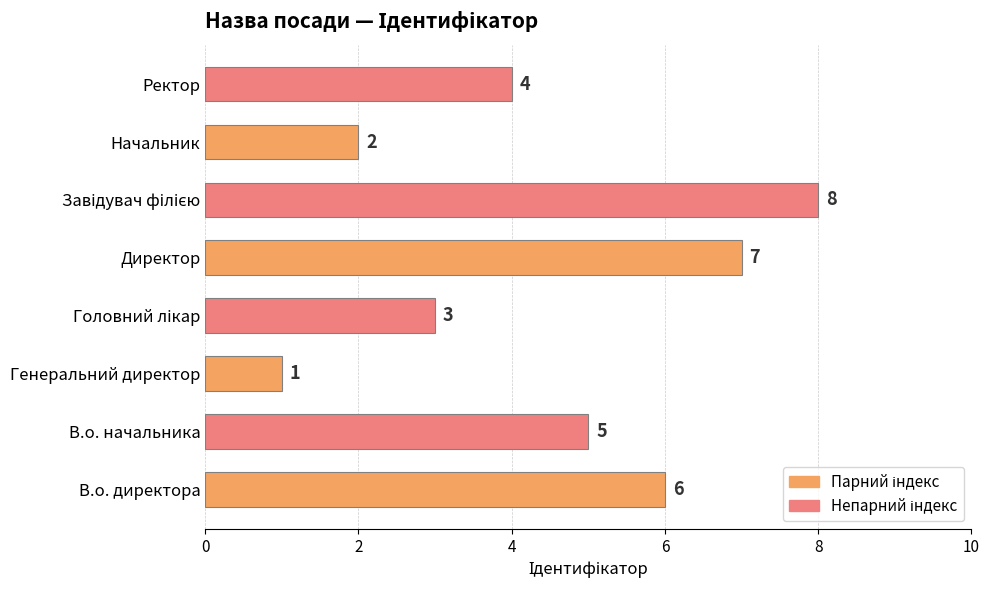

Which category has the lowest value across all series?

Генеральний директор